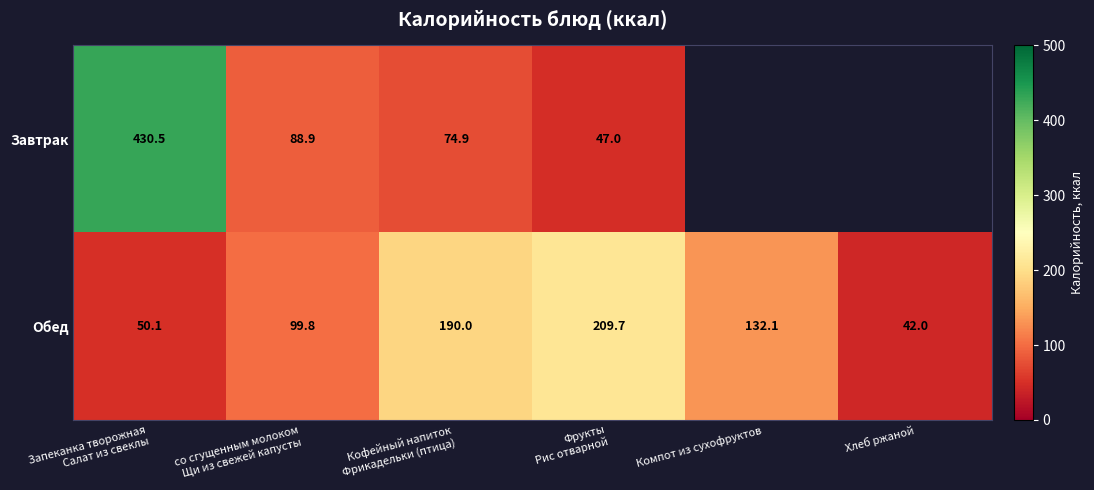

What is the maximum value for Обед?

209.7